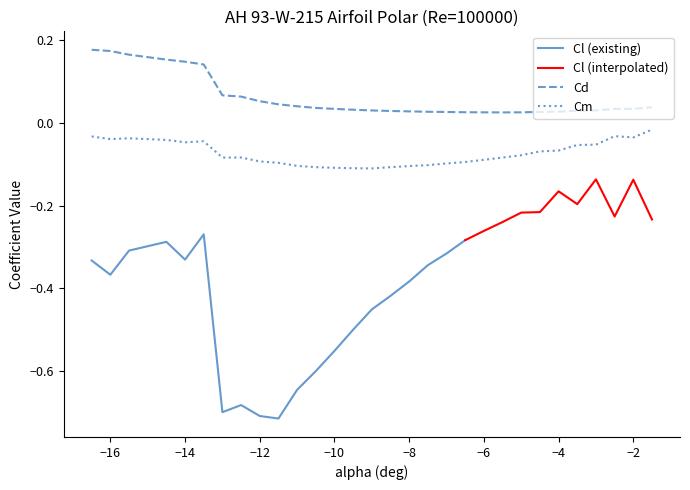

True or false: Cd and Cm intersect in this chart.

False